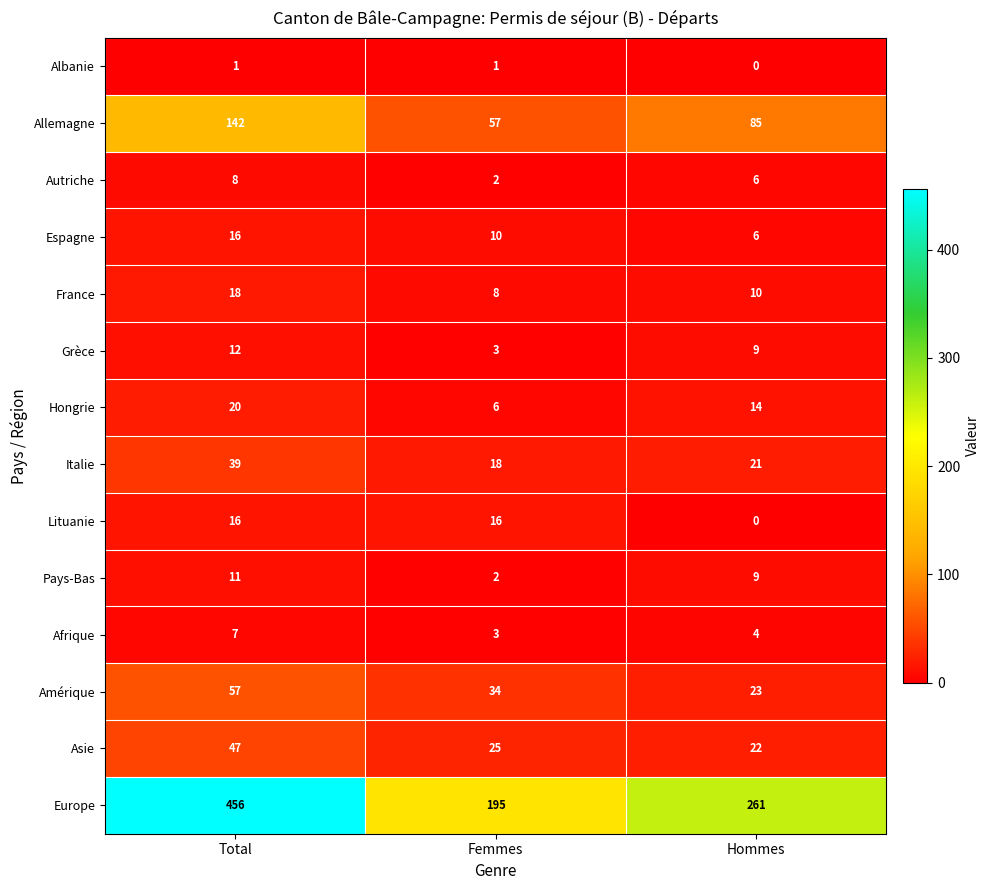

True or false: Espagne has a value of 6 at Hommes.

True